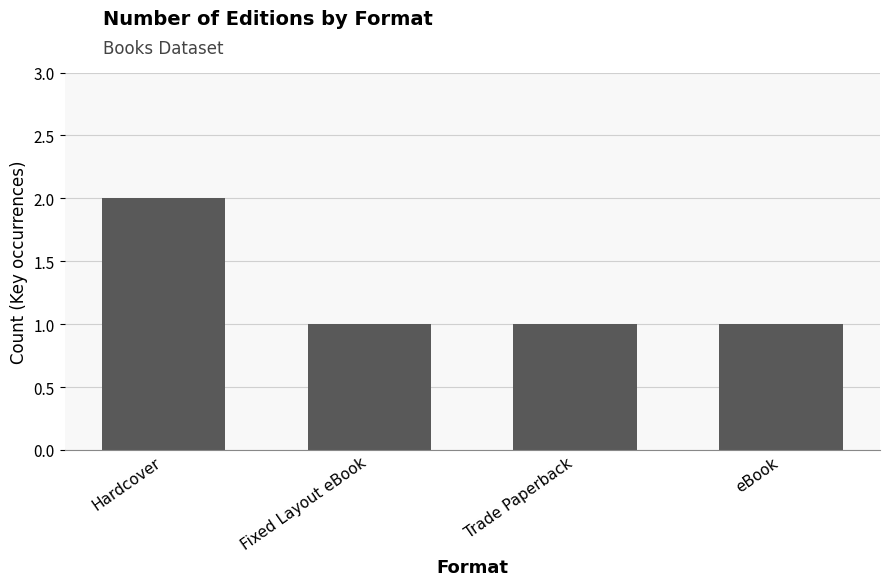

True or false: the data shows 0 at Trade Paperback.

False